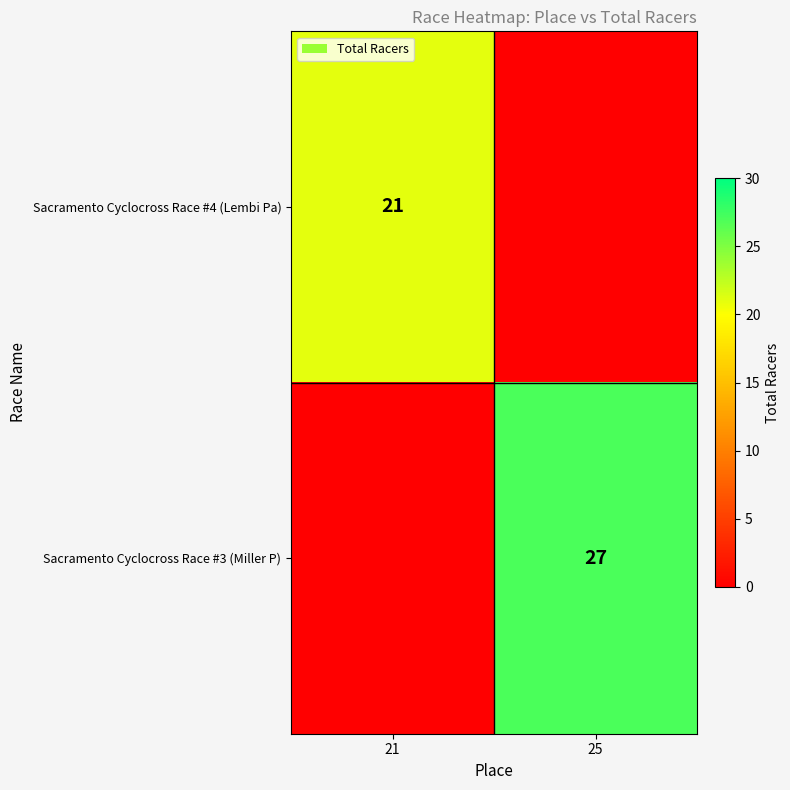

Count the number of categories in the chart.

2